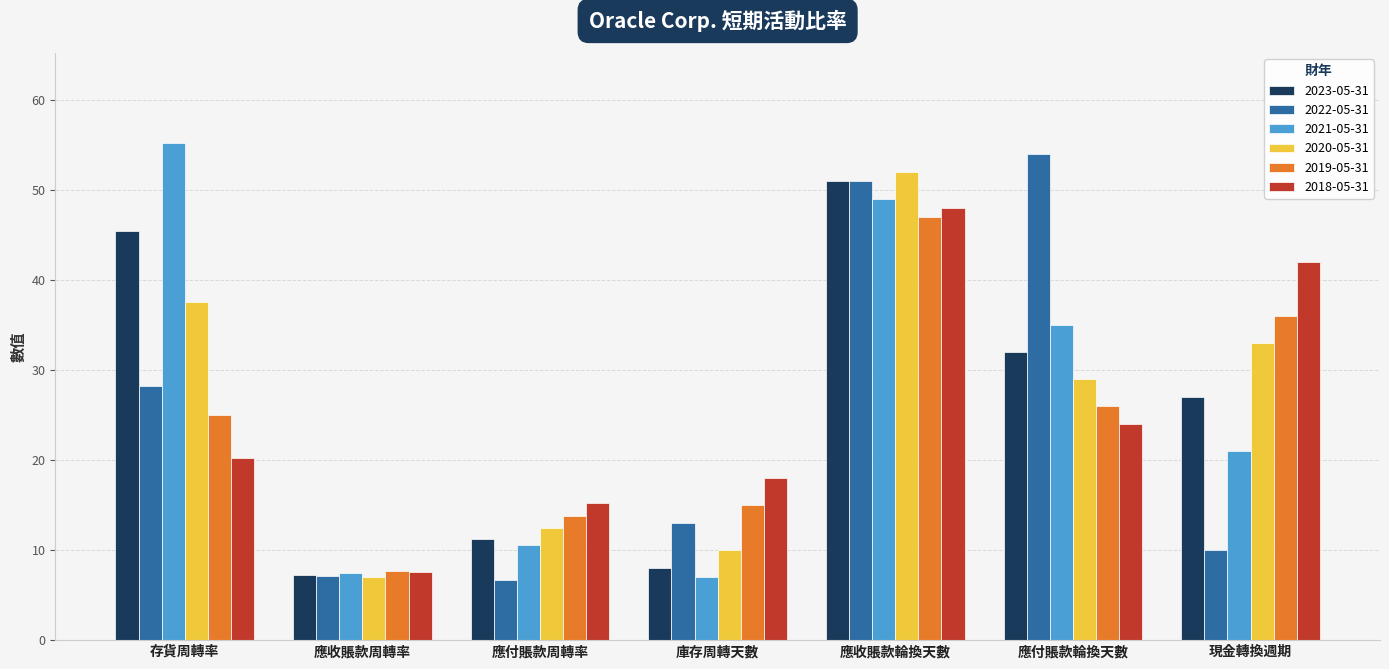

Rank the categories by 2018-05-31 value from highest to lowest.

應收賬款輪換天數, 現金轉換週期, 應付賬款輪換天數, 存貨周轉率, 庫存周轉天數, 應付賬款周轉率, 應收賬款周轉率